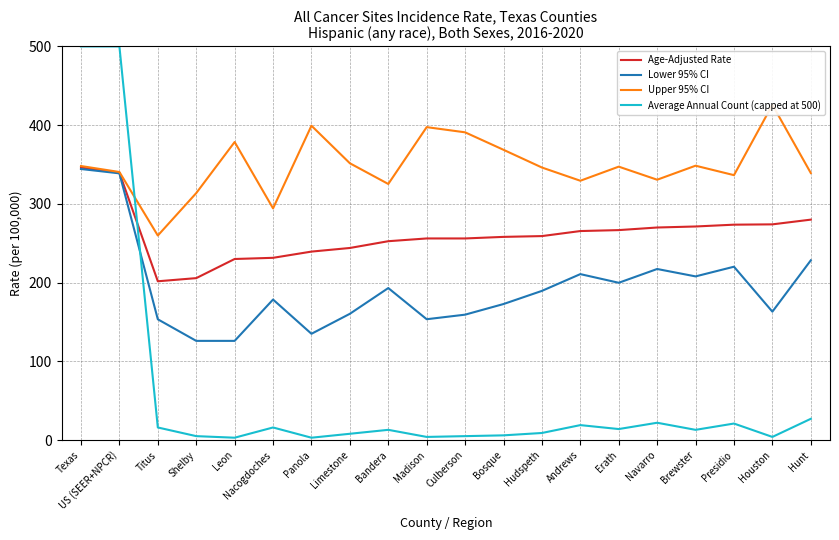

At which label is Lower 95% CI closest to 235?

Hunt